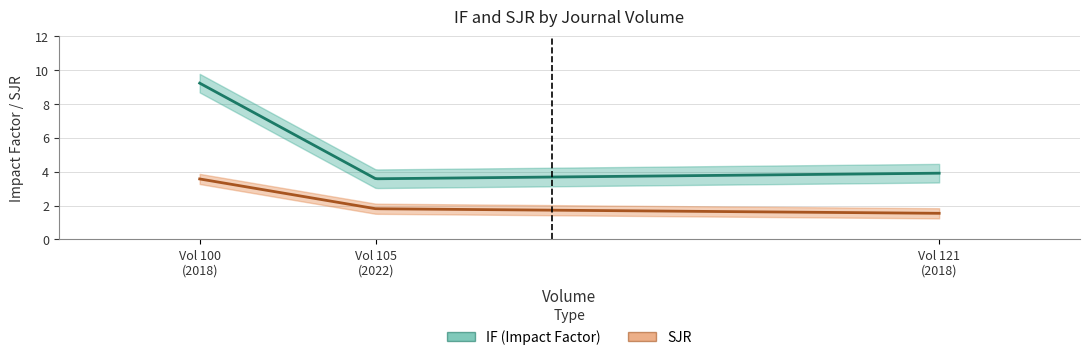

List the series in order of their peak value, lowest first.

SJR, IF